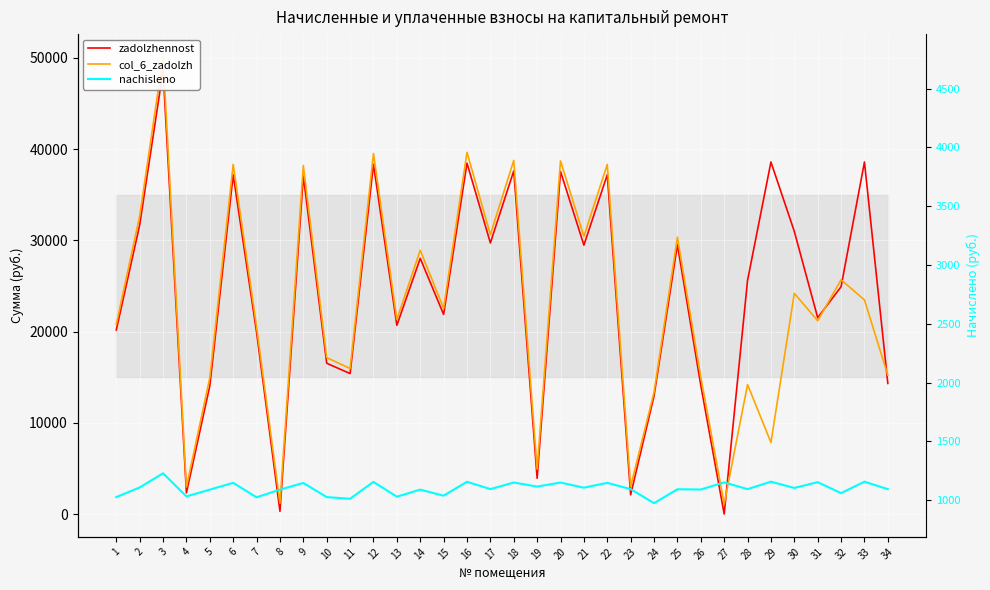

What are all the series names shown in the legend?

zadolzhennost, col_6_zadolzh, nachisleno